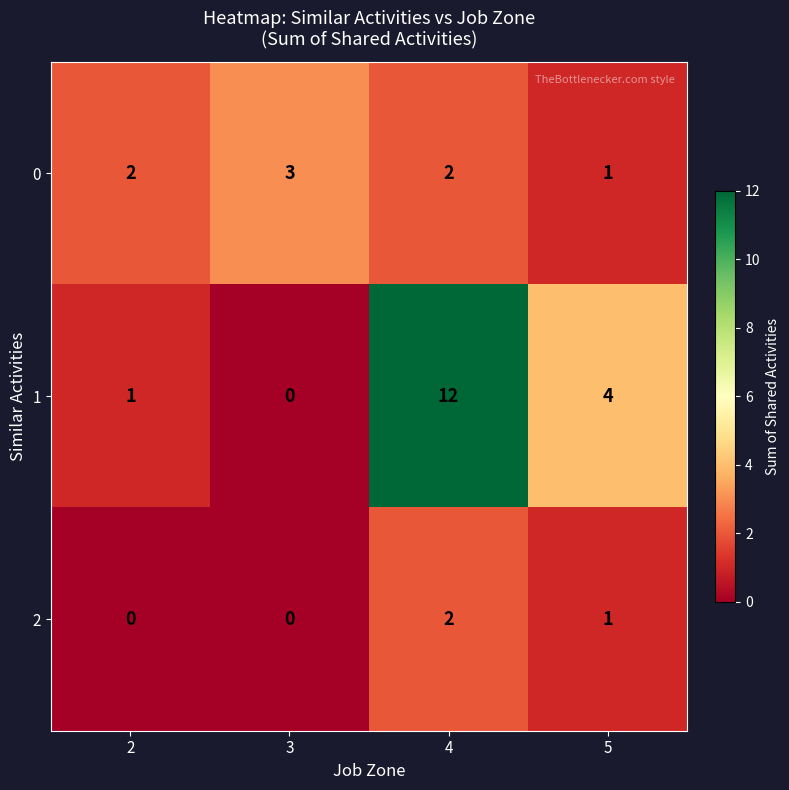

At which category is the sum across all series the highest?

4